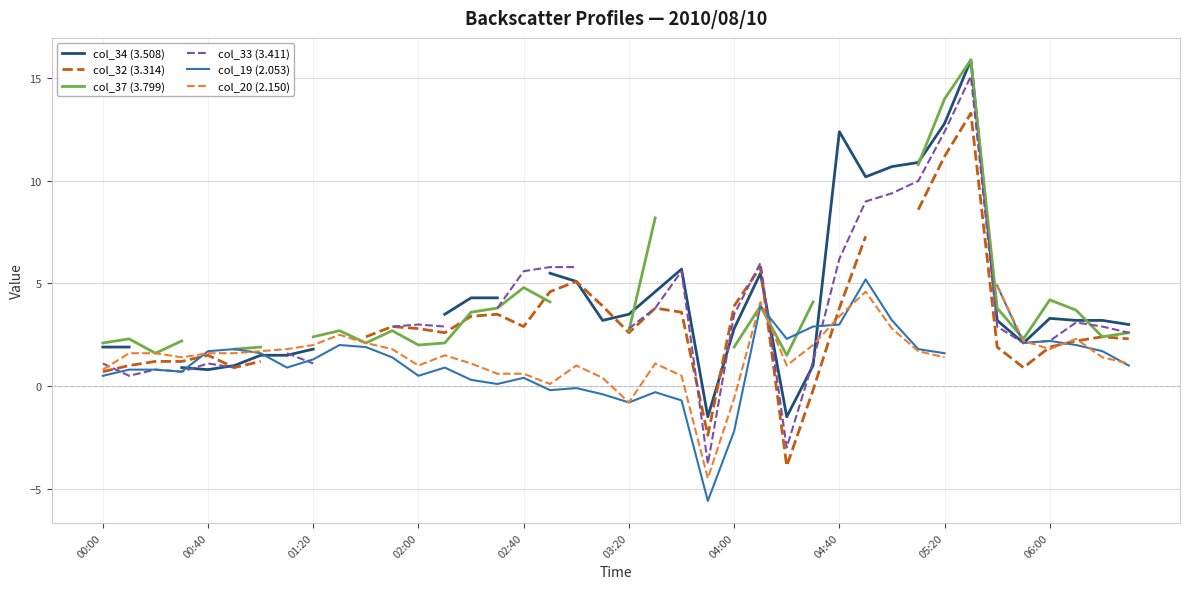

True or false: col_19 (2.053) has a value of 2.0 at 37.

True